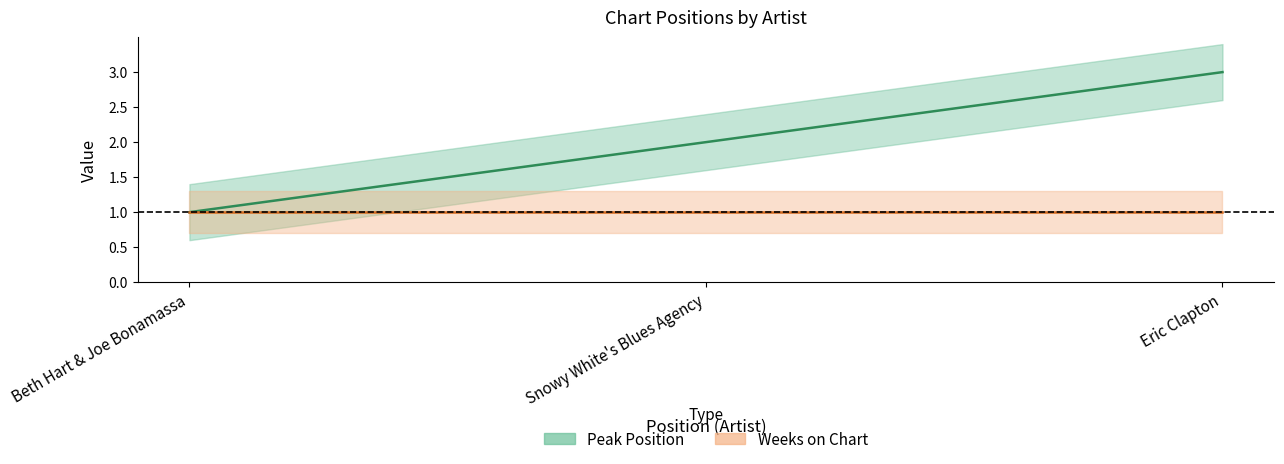

What is the greatest value displayed?

3